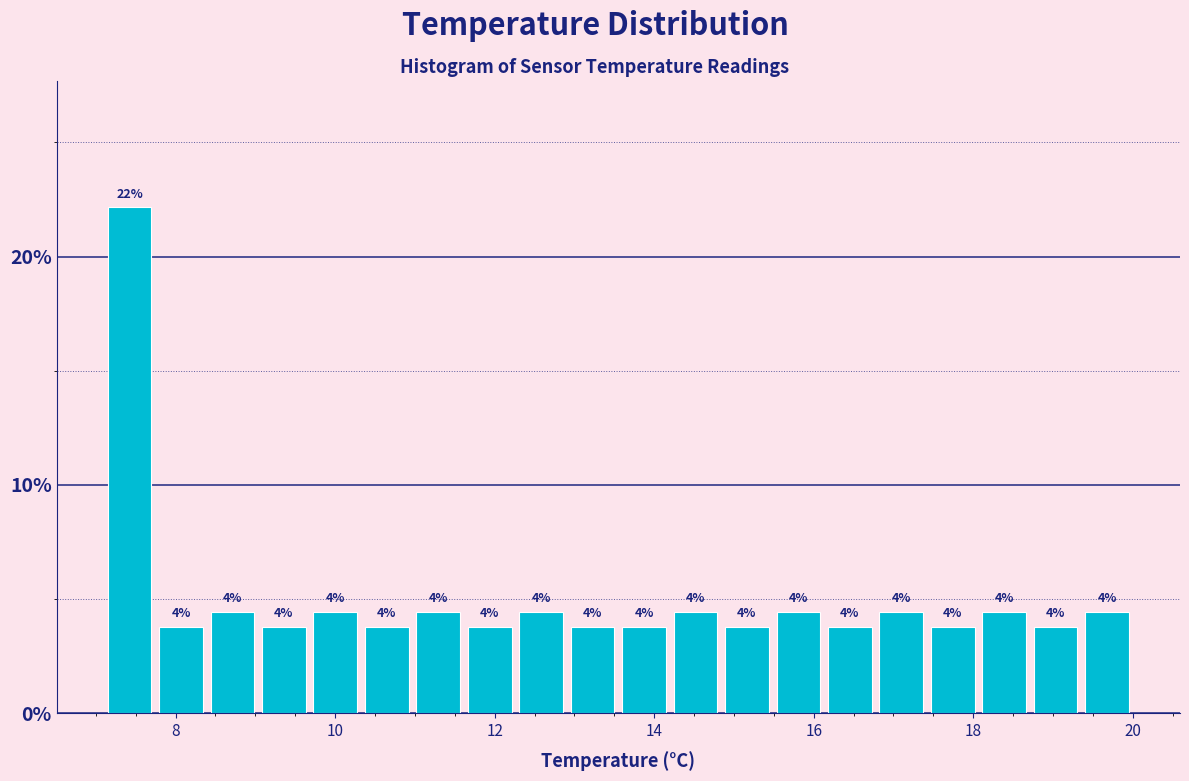

Around what value on the x-axis is the tallest bar? Give the approximate position of its centre, as read against the axis.

7.4